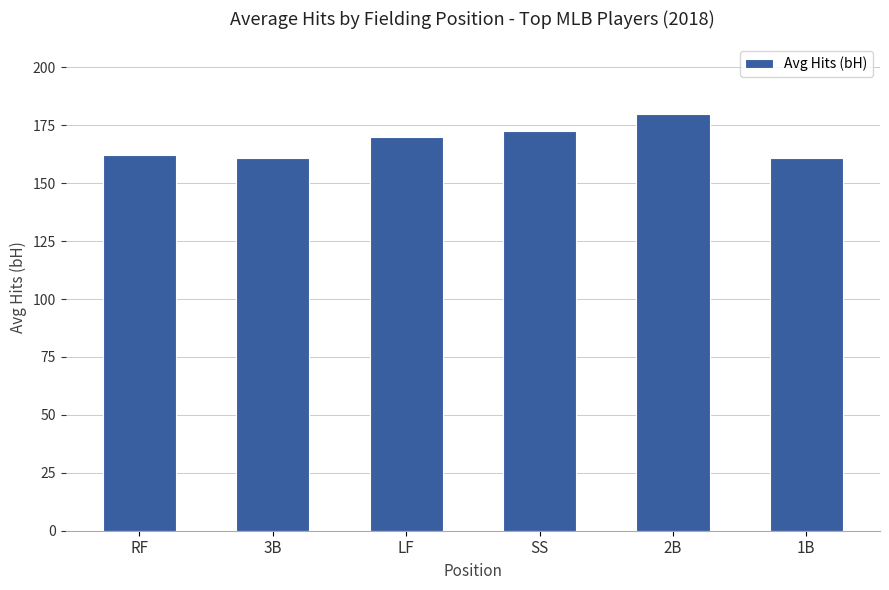

Is it true that the value at 1B is 65.7?

False